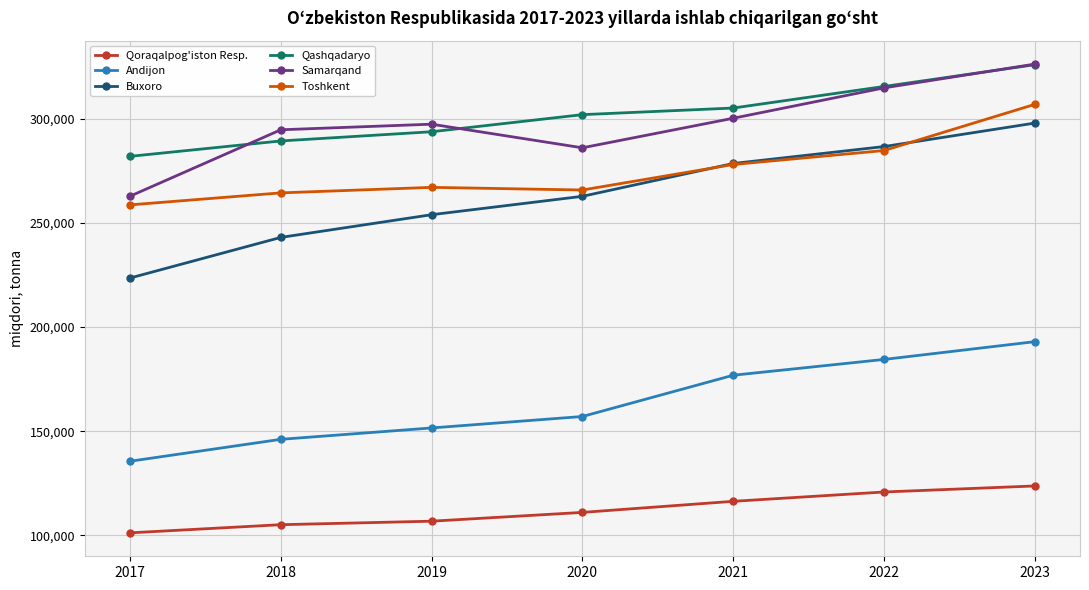

What is the value of the Toshkent point at the 3rd from the left?

267019